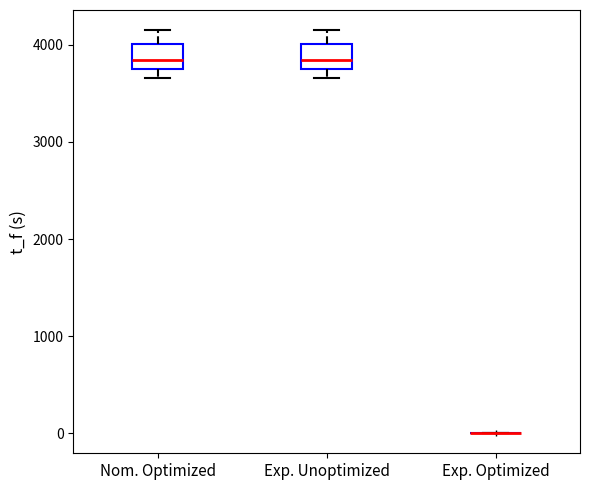

Where does the upper whisker of the box for Exp. Unoptimized end on the y-axis? The values are not printed on the chart, so give them approximately, as read against the axis.

4200